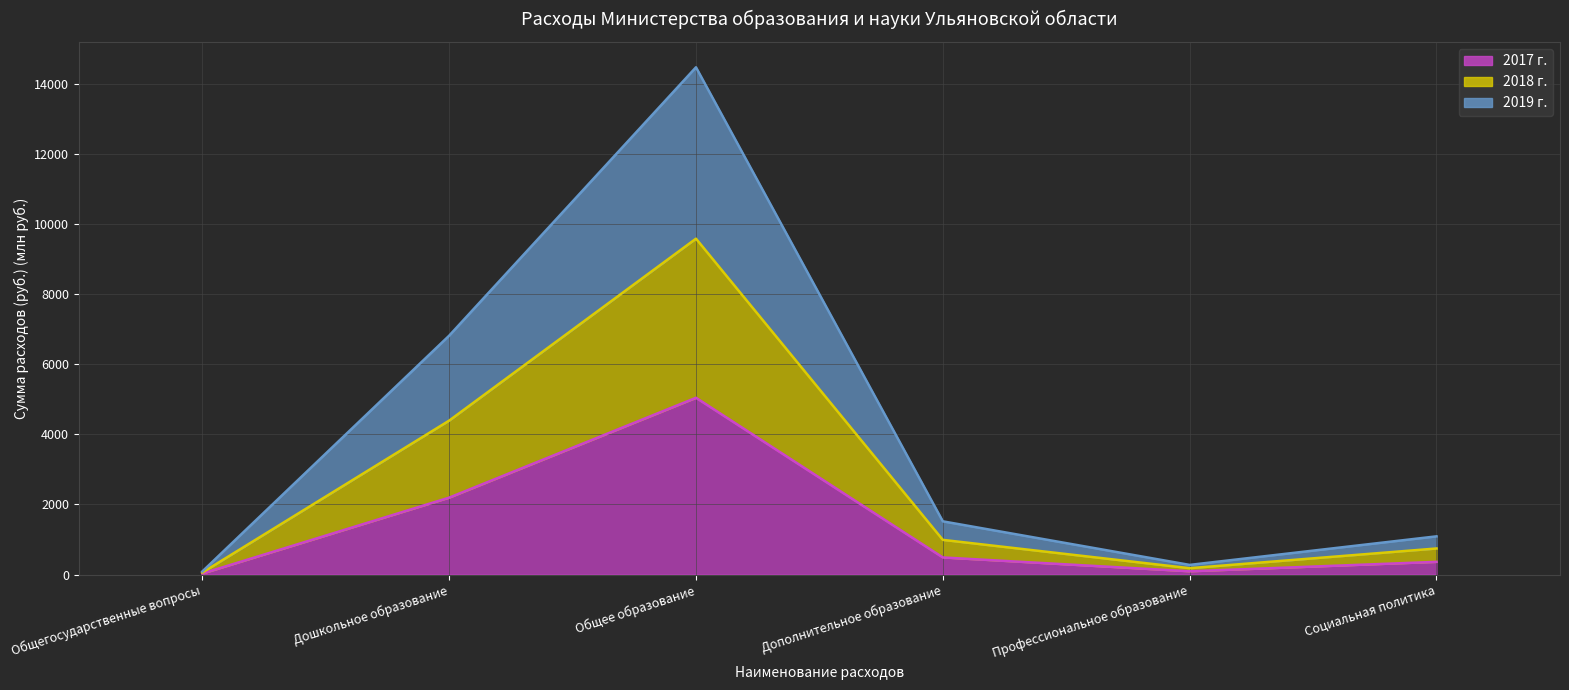

True or false: 2017 г. and 2019 г. intersect in this chart.

False